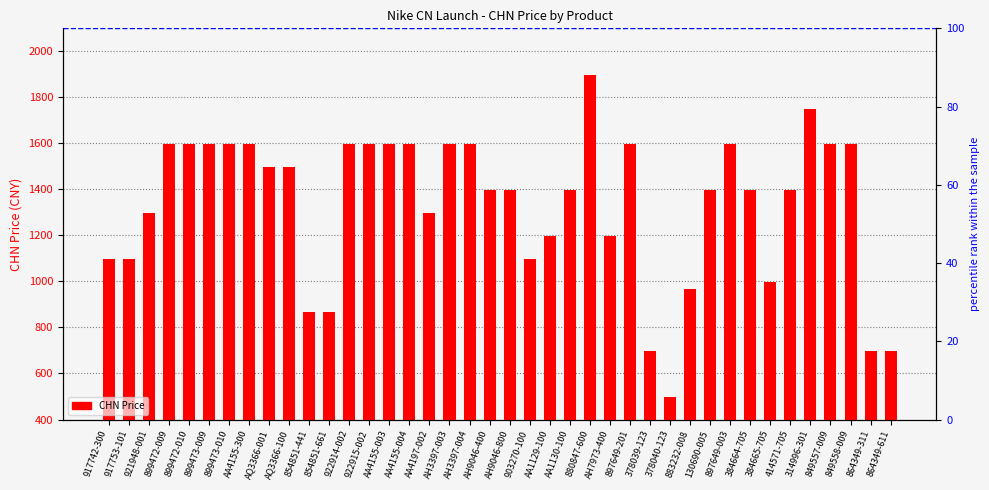

What is the value of the 3rd bar from the left?

1299